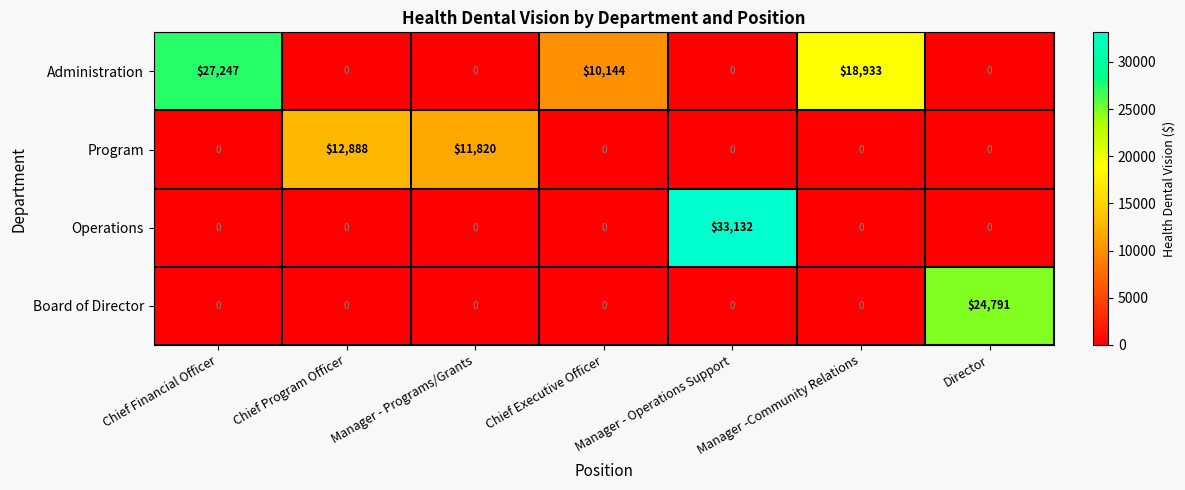

What is the spread (max minus min) of values at Manager - Programs/Grants?

11820